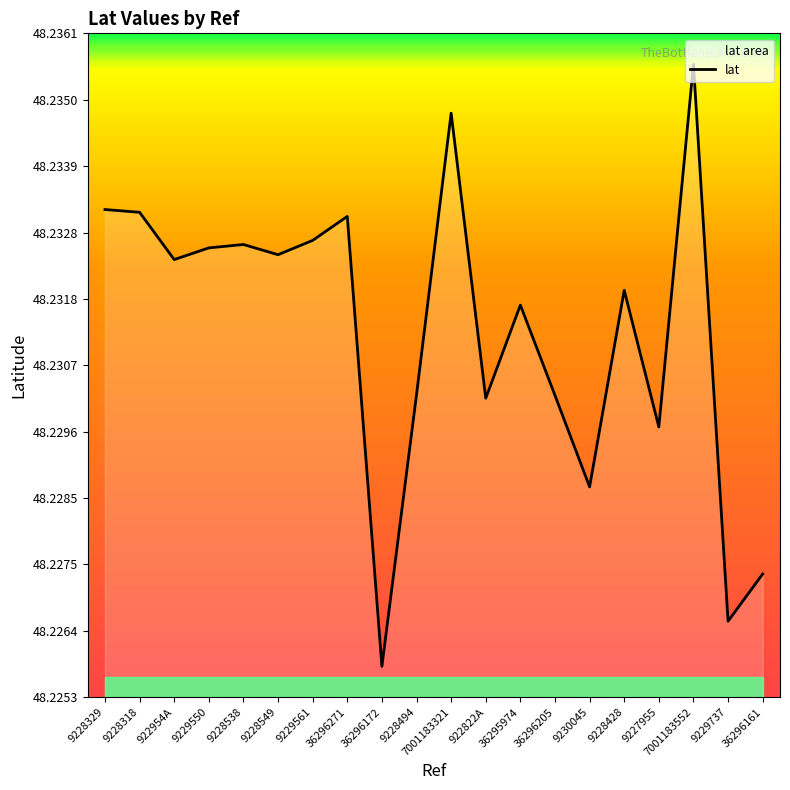

What is the smallest value displayed?

48.2